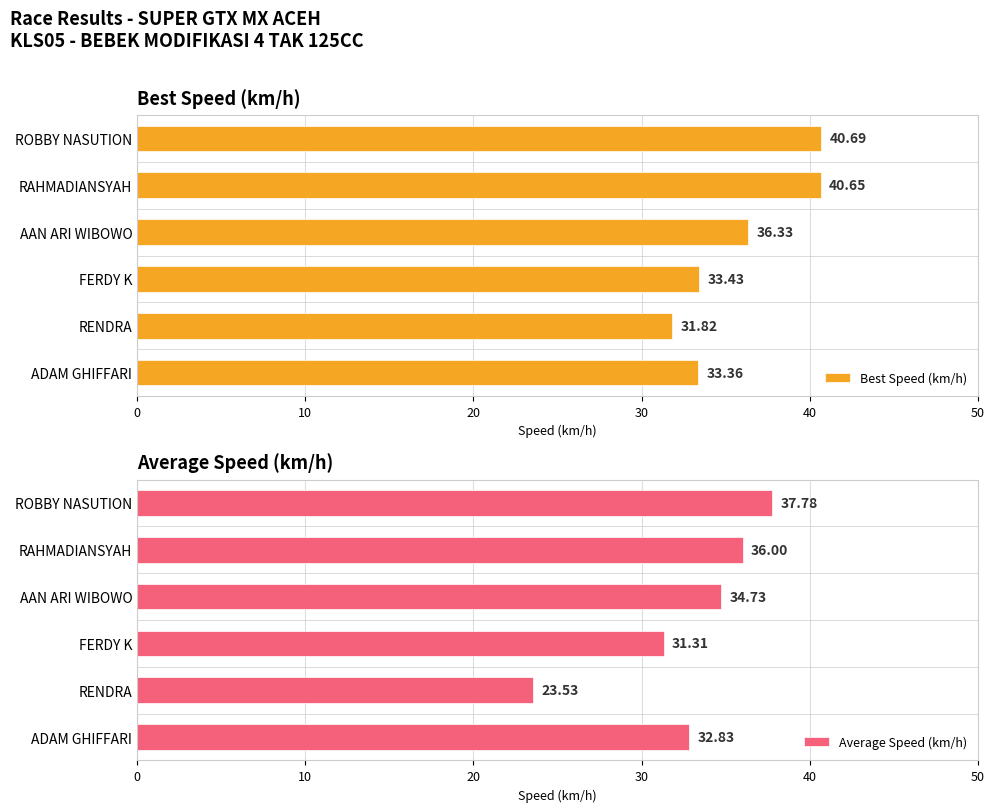

List the labels in order of Best Speed (km/h) value, largest first.

ROBBY NASUTION, RAHMADIANSYAH, AAN ARI WIBOWO, FERDY K, ADAM GHIFFARI, RENDRA